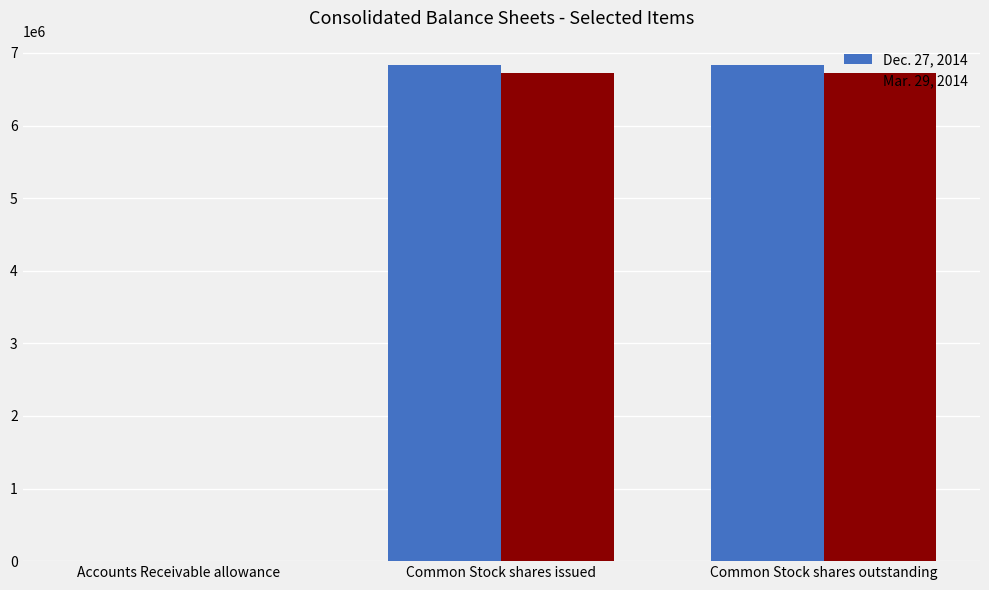

What value does the Mar. 29, 2014 series have at Common Stock shares issued, to the nearest 100?

6716400